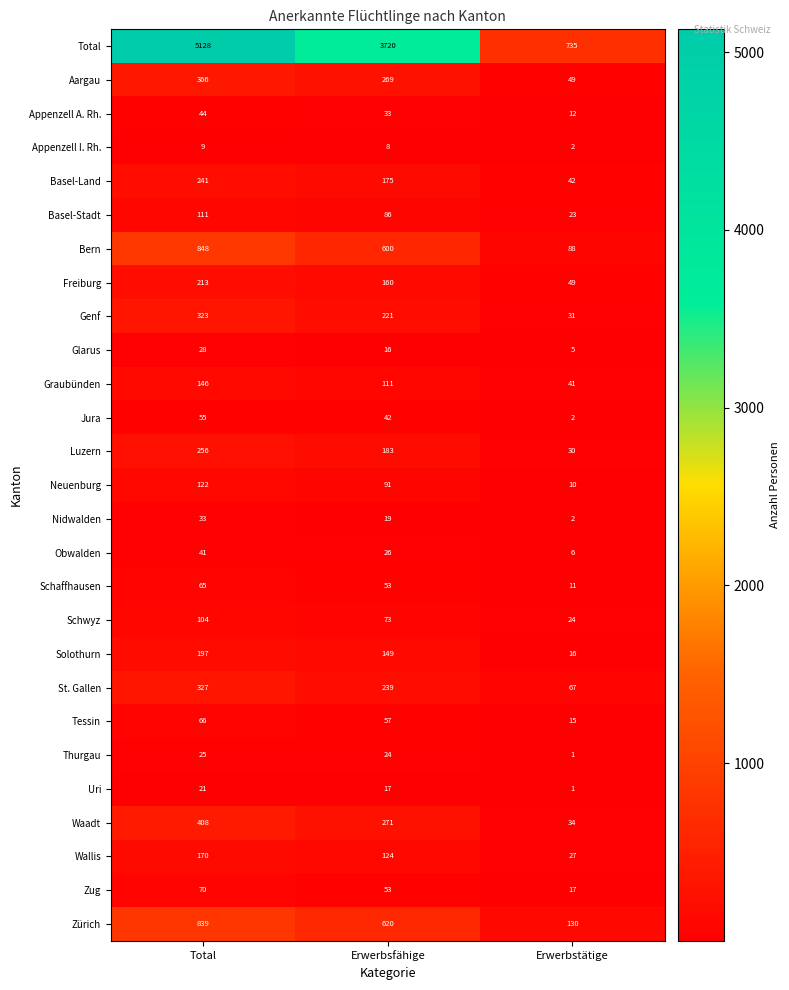

What is the total value across all series at Erwerbsfähige?

7440